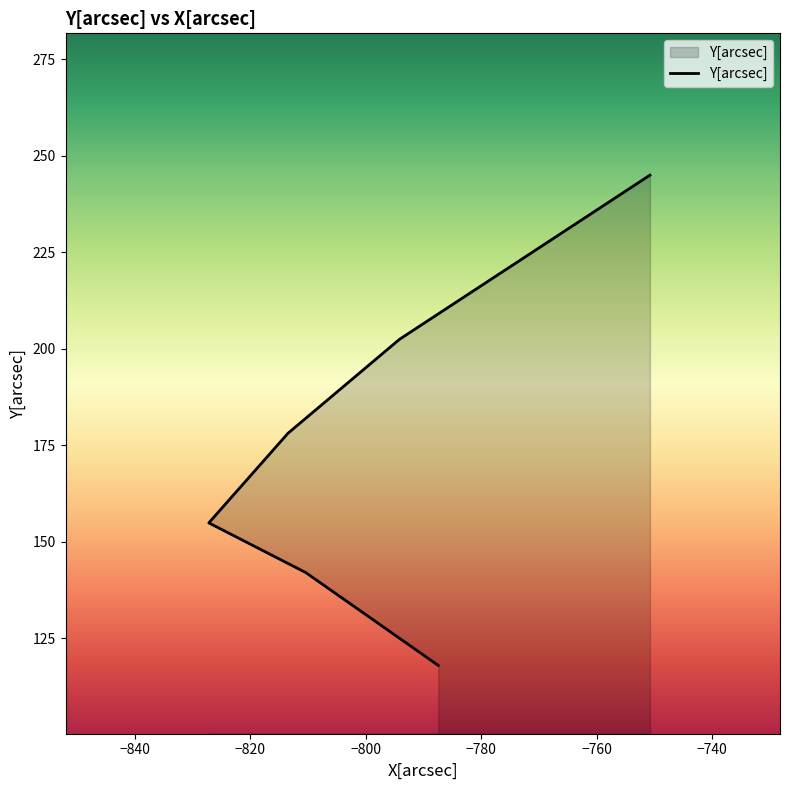

How many lines are shown in the chart?

1